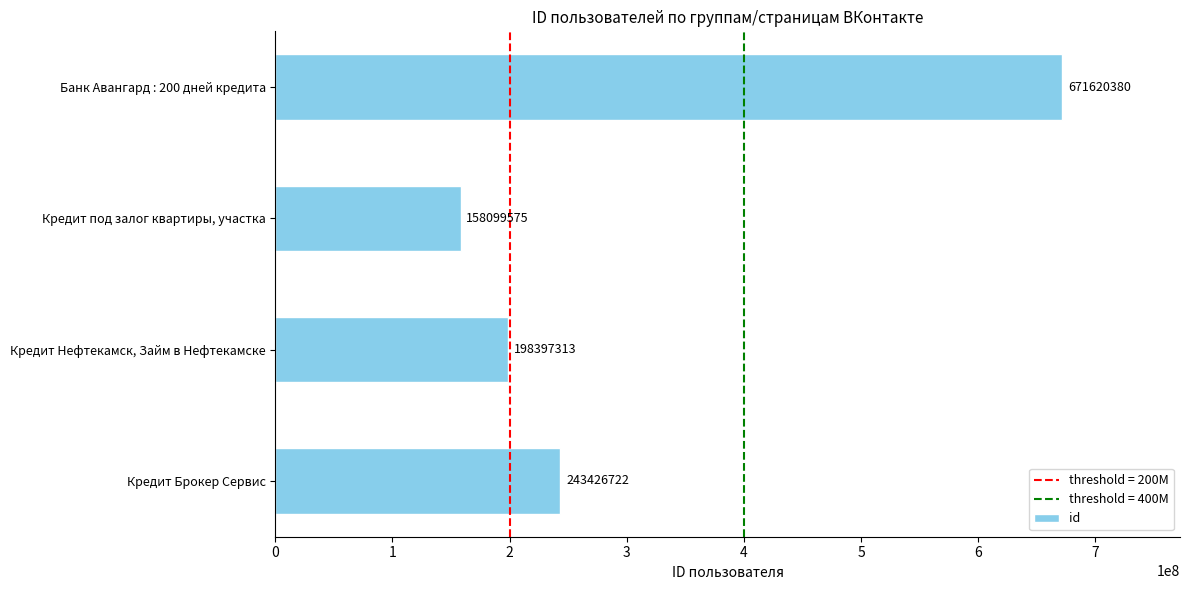

Reading bottom to top, list all the values displayed in this chart.

243426722	198397313	158099575	671620380